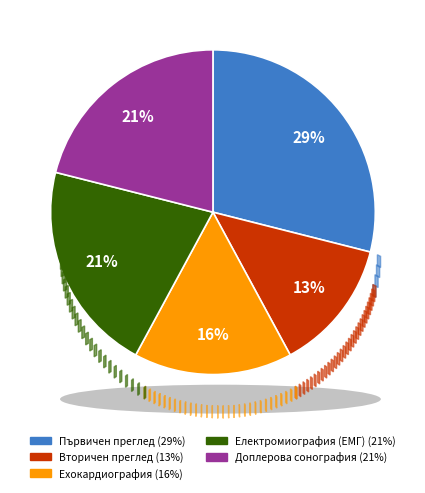

To the nearest percent, what percentage of the pie is Вторичен преглед?

13%